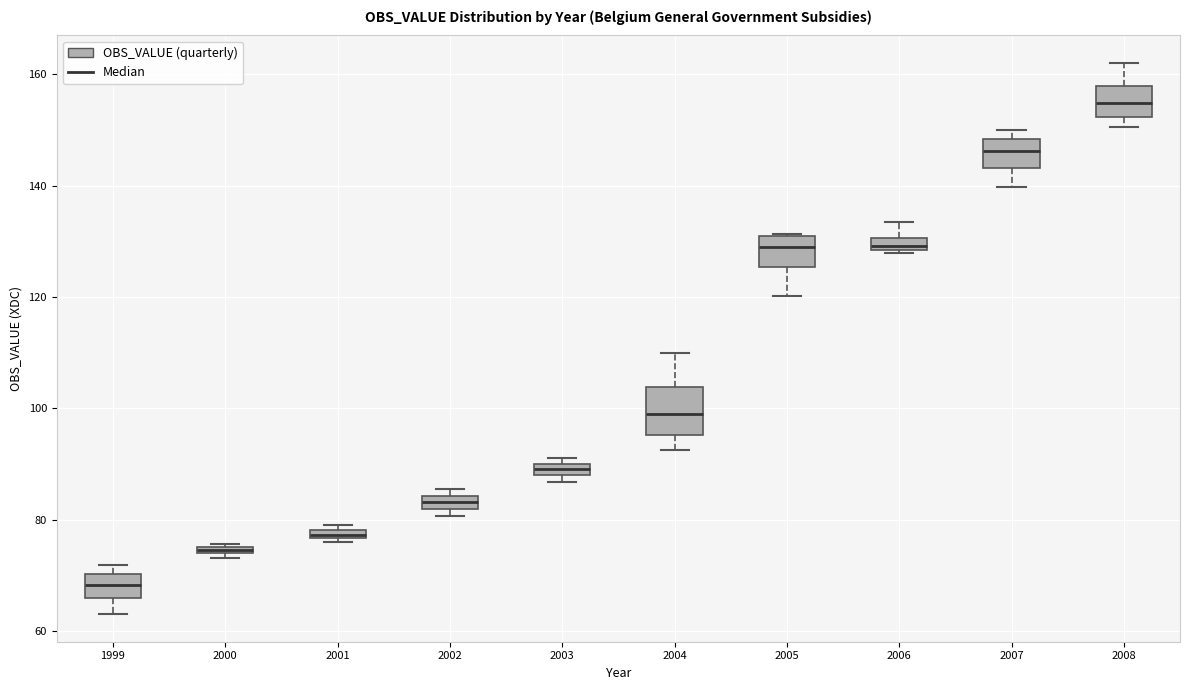

Where does the upper whisker of the box at x = 2006 end on the y-axis? The values are not printed on the chart, so give them approximately, as read against the axis.

134